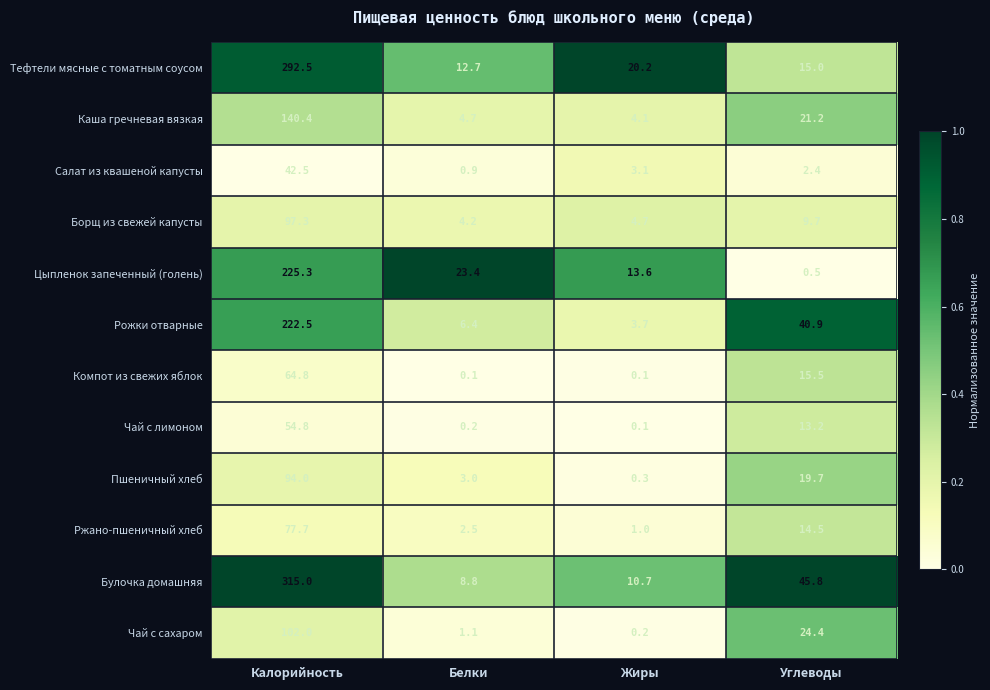

The value of Ржано-пшеничный хлеб at Углеводы is 14.5. True or false?

True